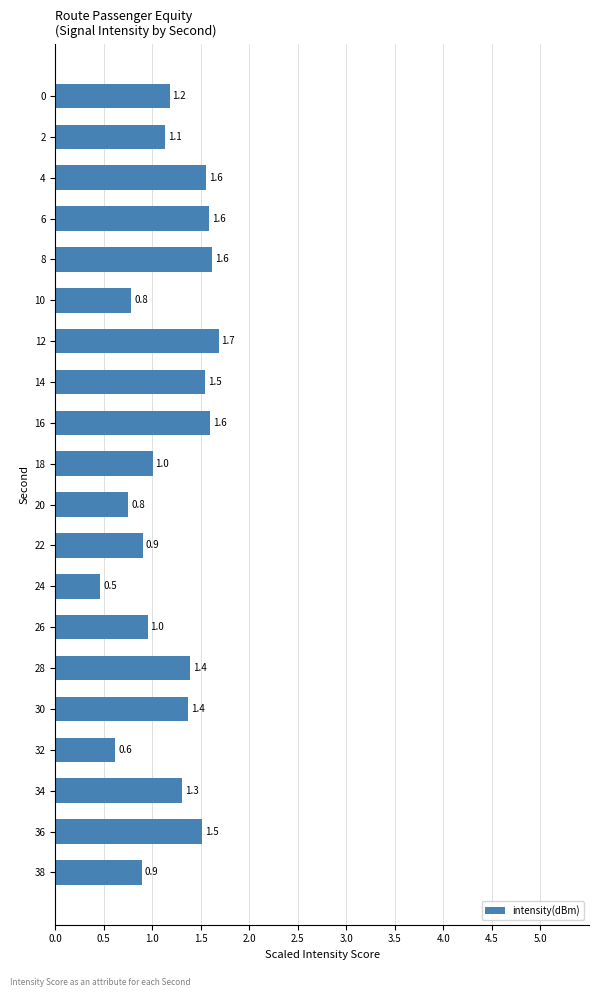

Which label corresponds to the smallest value in the chart?

24